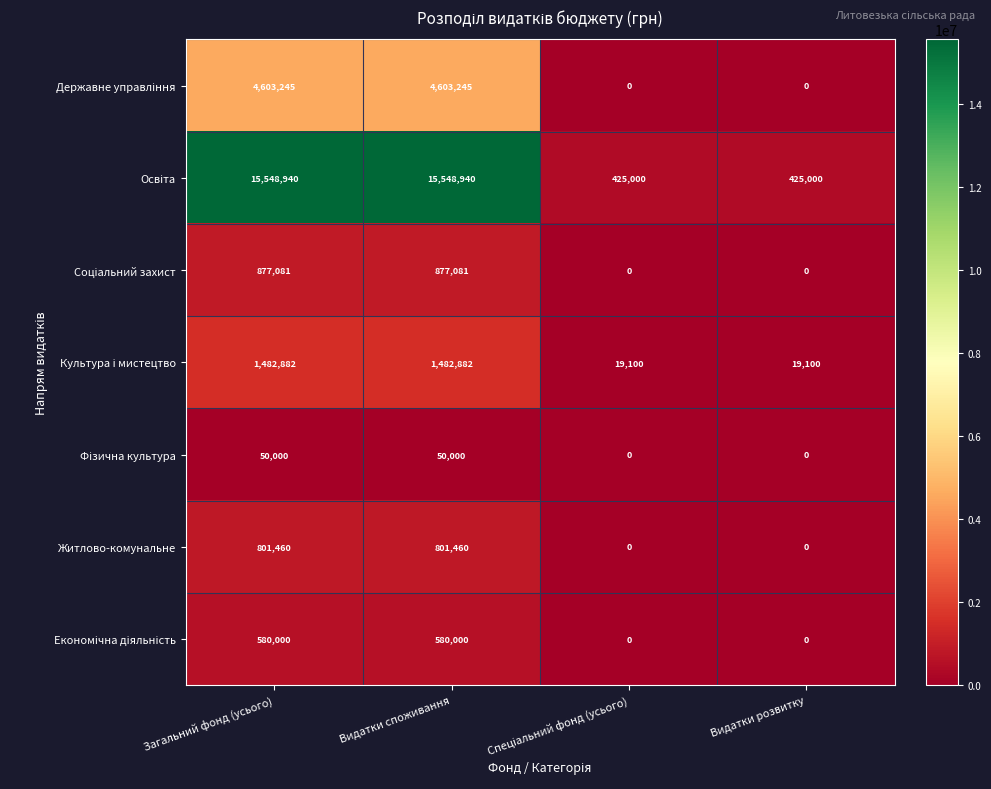

What is the maximum value shown in the chart?

15548940